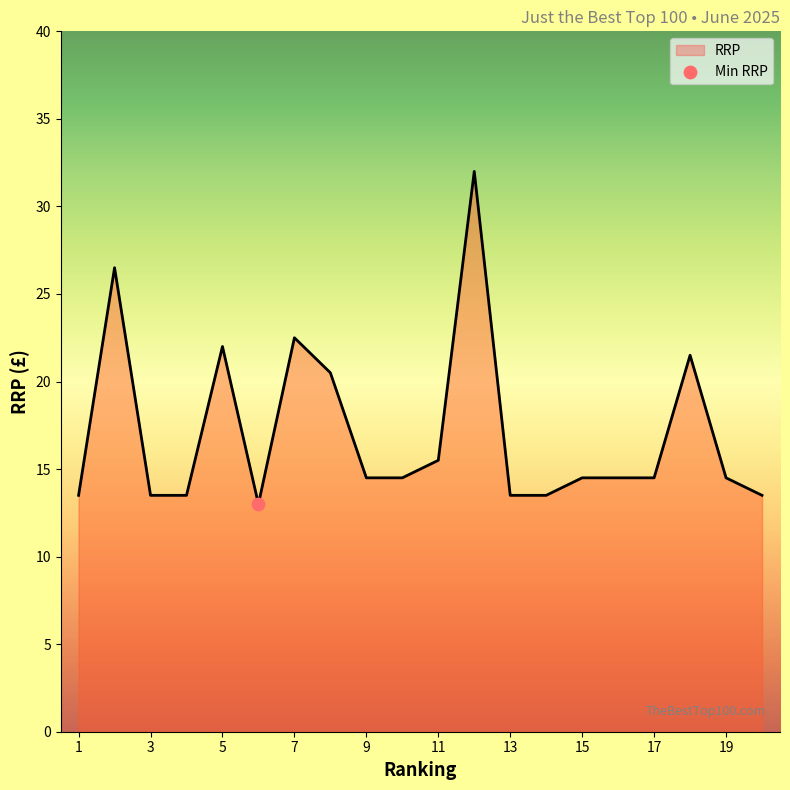

What is the difference between the maximum and minimum values?

19.0